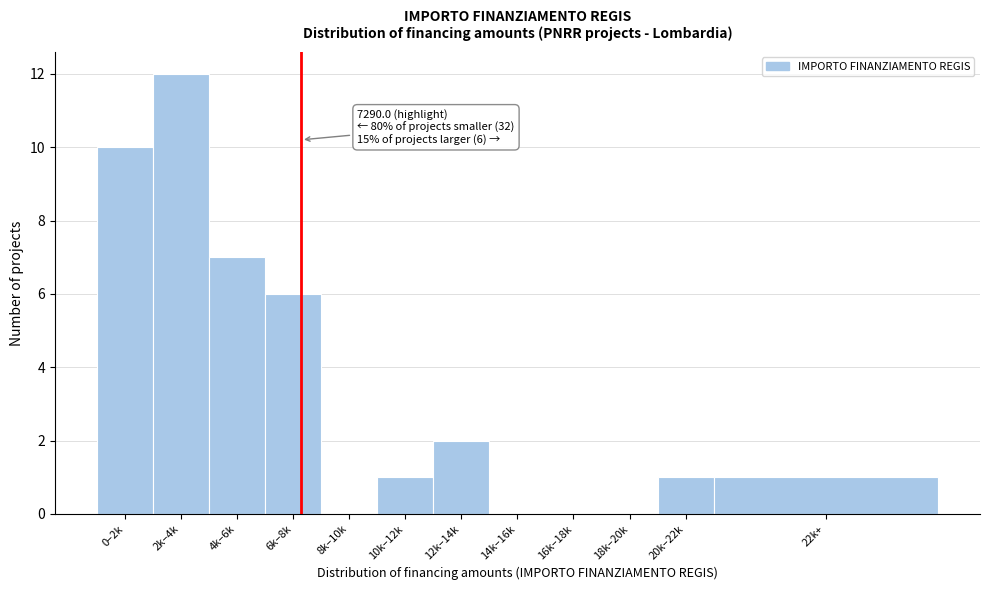

Reading right to left, what are all the values shown in this chart?

22k+=1	20k–22k=1	18k–20k=0	16k–18k=0	14k–16k=0	12k–14k=2	10k–12k=1	8k–10k=0	6k–8k=6	4k–6k=7	2k–4k=12	0–2k=10